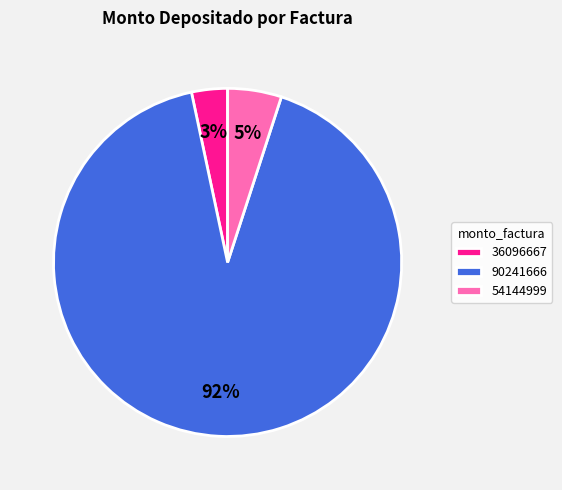

Which category has the smallest portion of the pie?

36096667